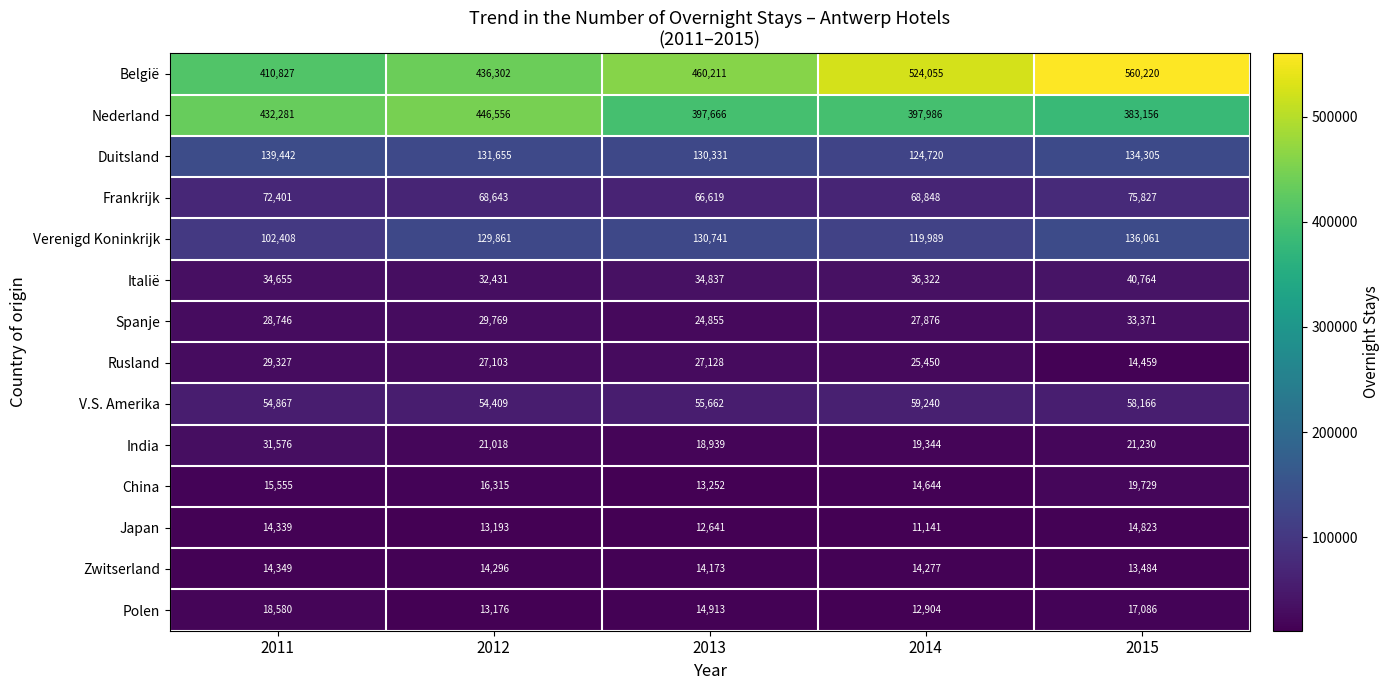

Where is België nearest to the value 485523?

2013